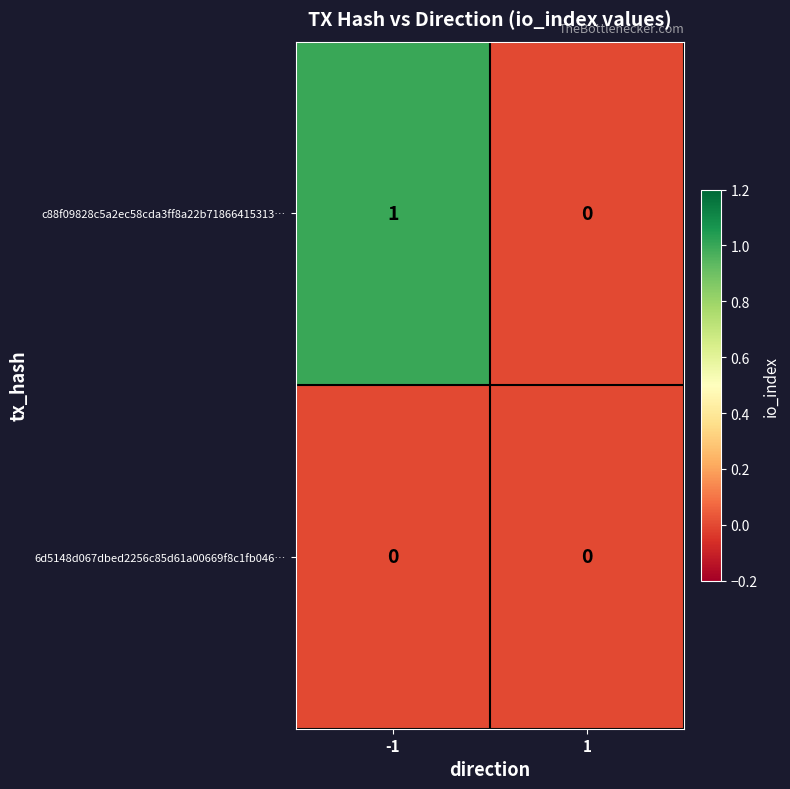

Which series has the widest spread of values?

c88f09828c5a2ec58cda3ff8a22b71866415313…